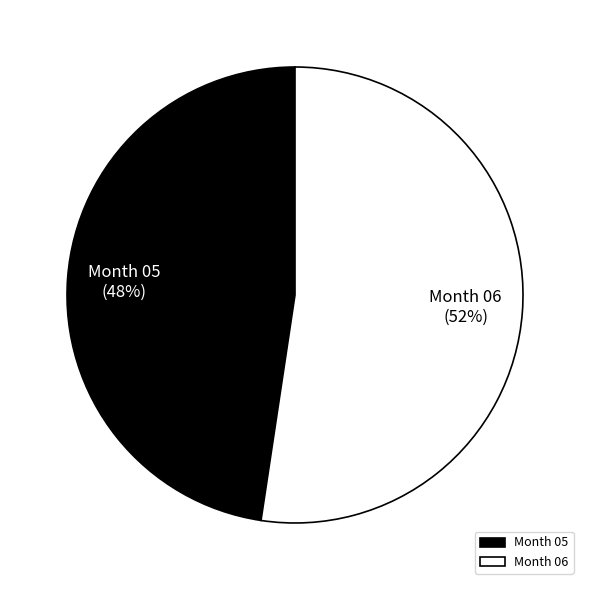

Count the number of slices in the pie.

2